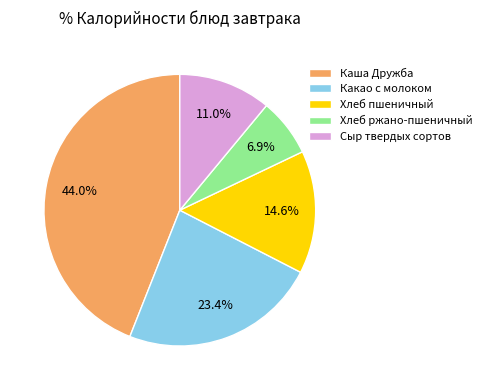

What percentage is the Хлеб пшеничный slice, to the nearest percent?

15%